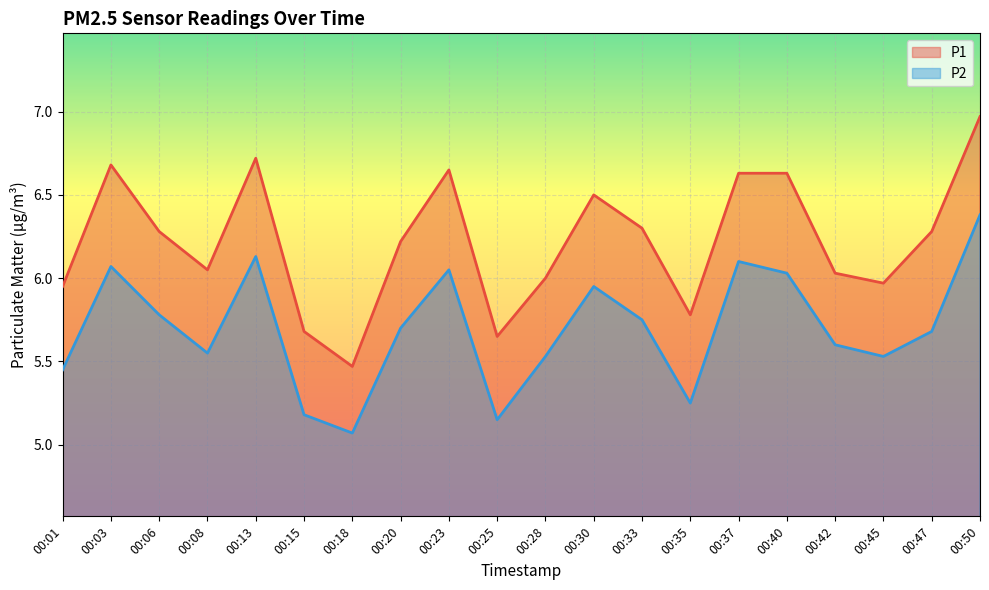

Does the chart display data point markers on the line(s)?

No